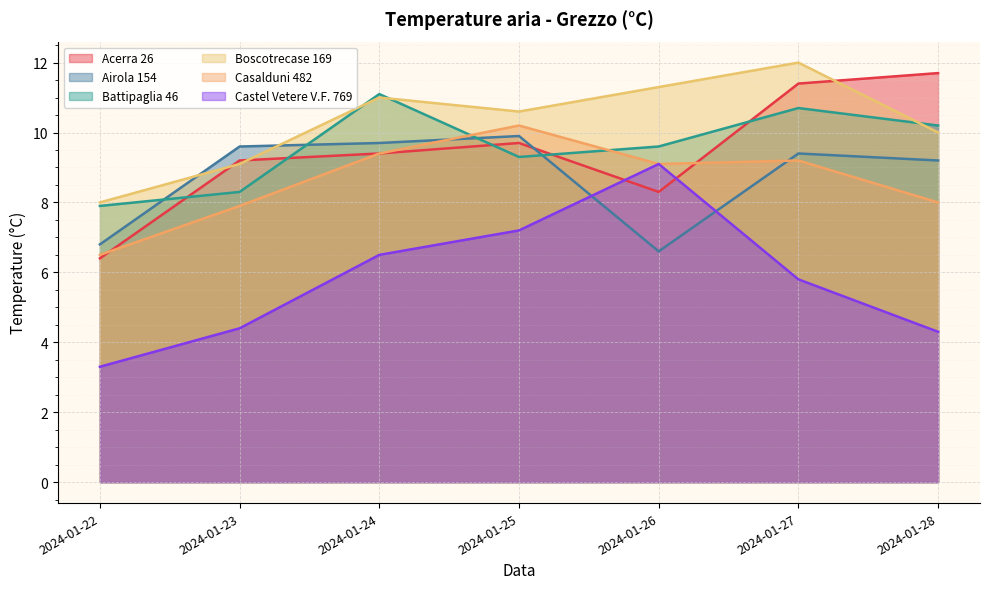

What is the difference between the maximum and minimum values in the Battipaglia 46 series?

3.2